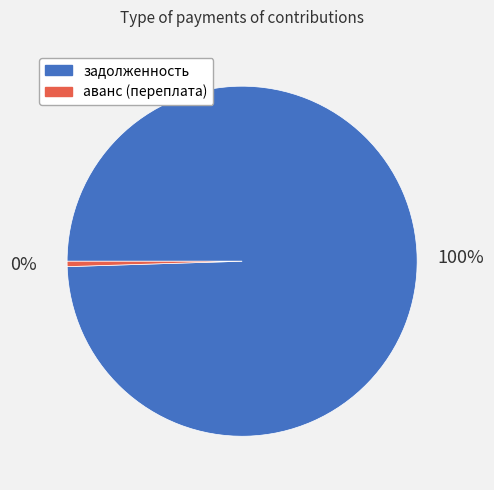

Which has a higher value, задолженность or аванс (переплата)?

задолженность